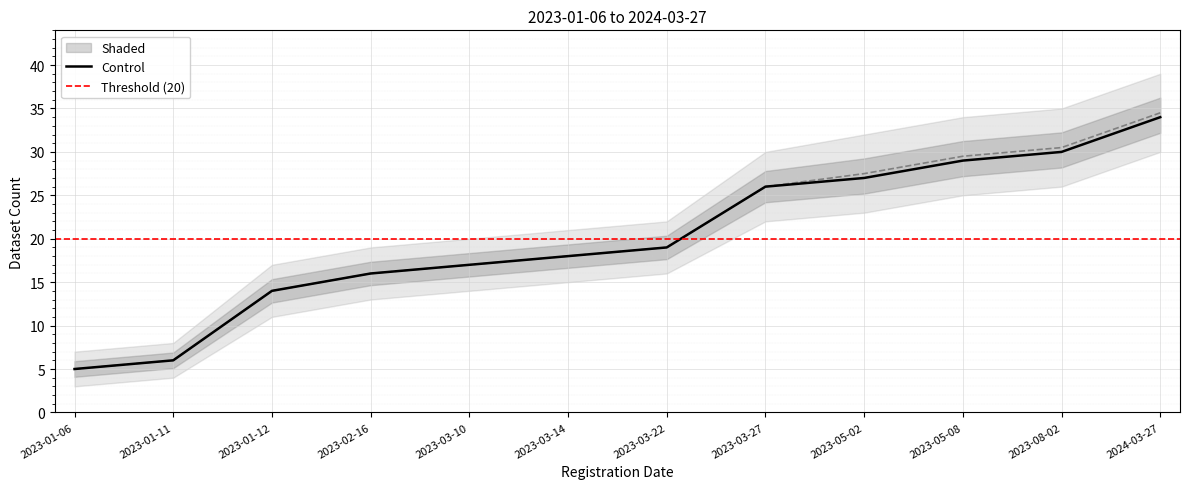

What is the average value of the Upper Band series?

20.2